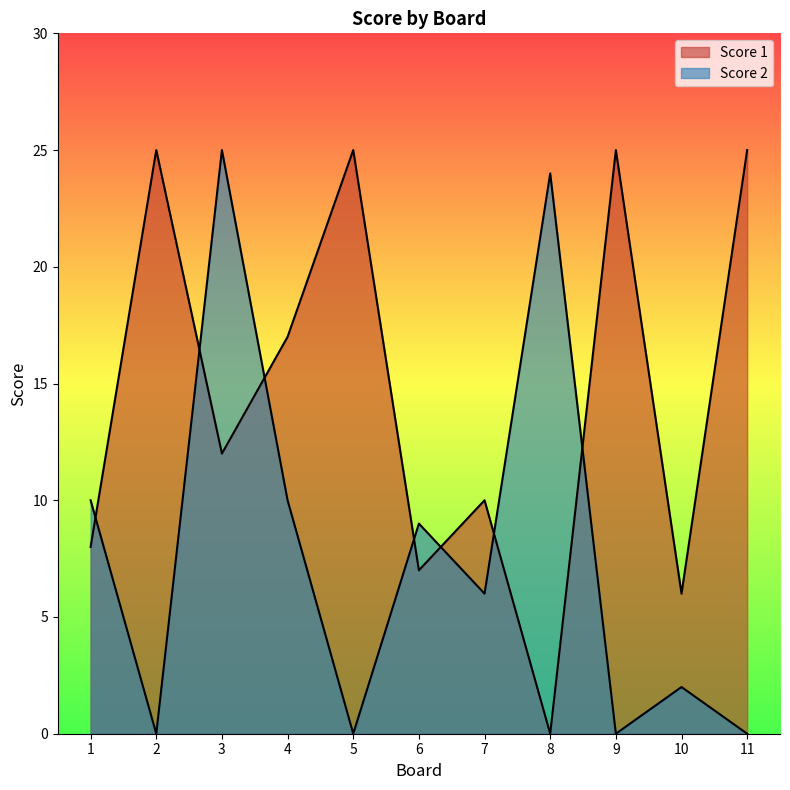

What is the sum of the Score 1 values at 11 and 2?

50